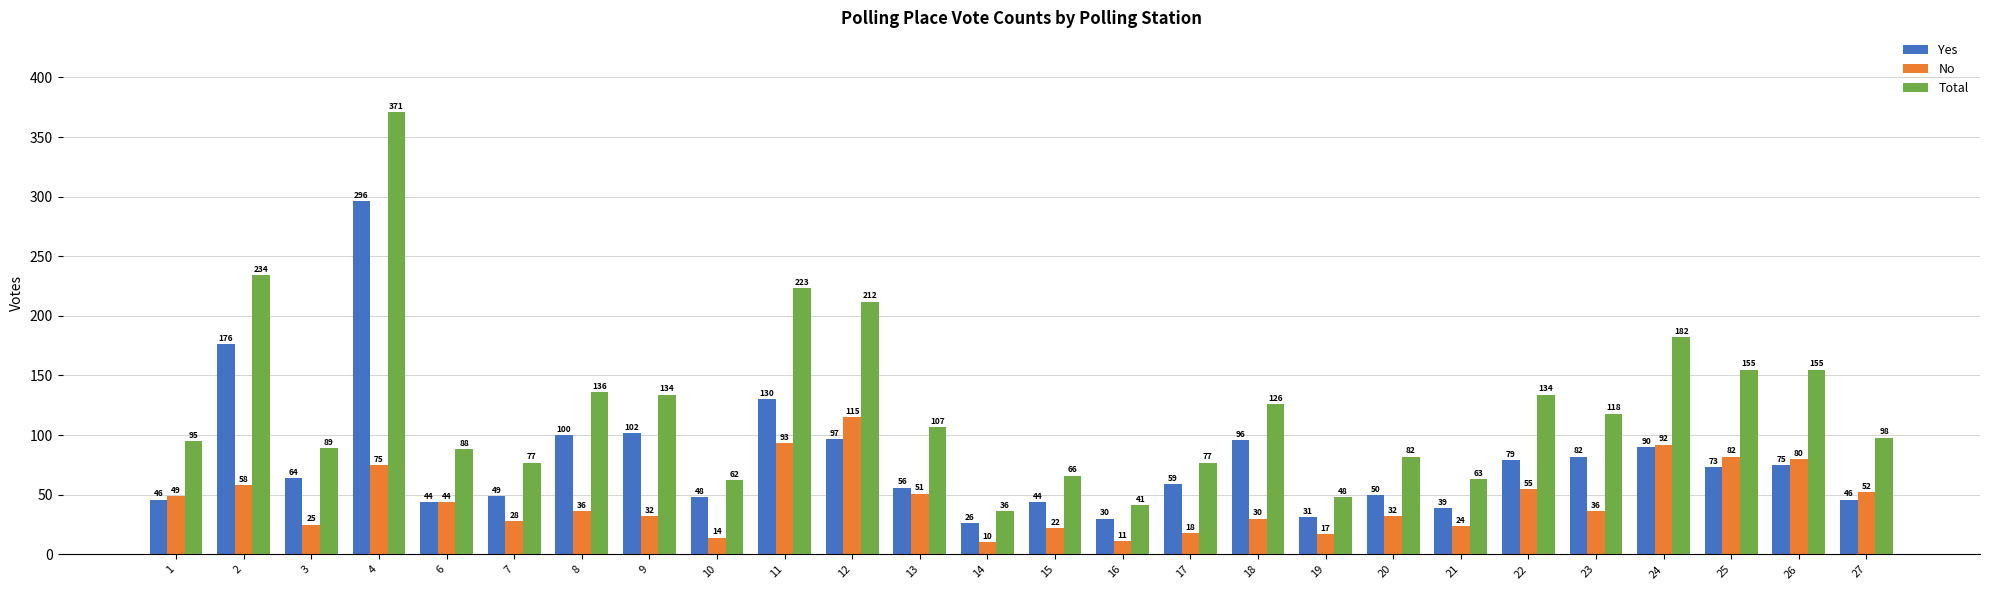

Reading right to left, list all the values displayed in this chart.

Yes: 46	75	73	90	82	79	39	50	31	96	59	30	44	26	56	97	130	48	102	100	49	44	296	64	176	46
No: 52	80	82	92	36	55	24	32	17	30	18	11	22	10	51	115	93	14	32	36	28	44	75	25	58	49
Total: 98	155	155	182	118	134	63	82	48	126	77	41	66	36	107	212	223	62	134	136	77	88	371	89	234	95